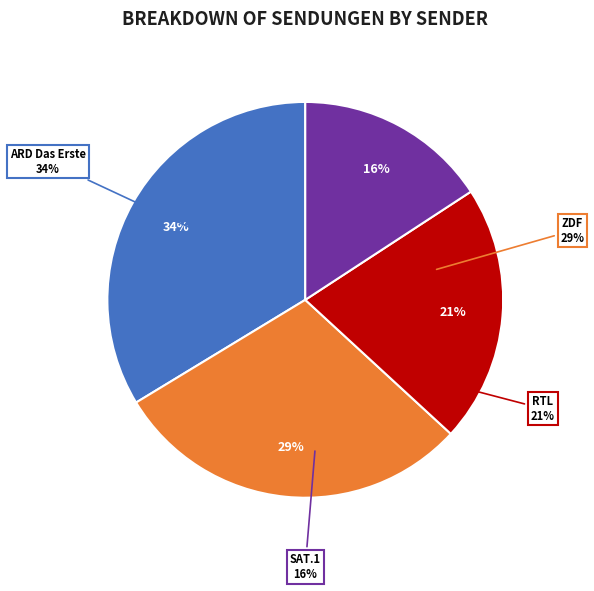

Does any single category account for the majority?

No